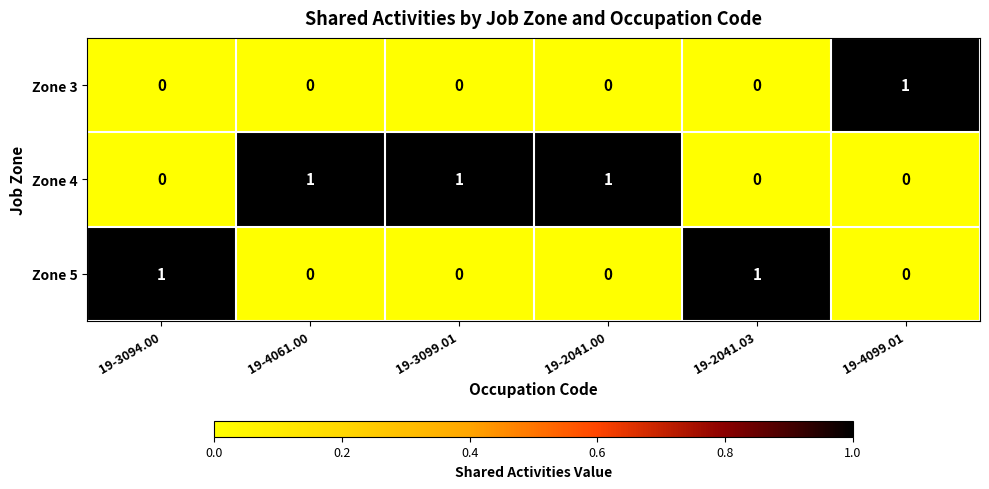

Which series has the largest total across all categories?

Zone 4